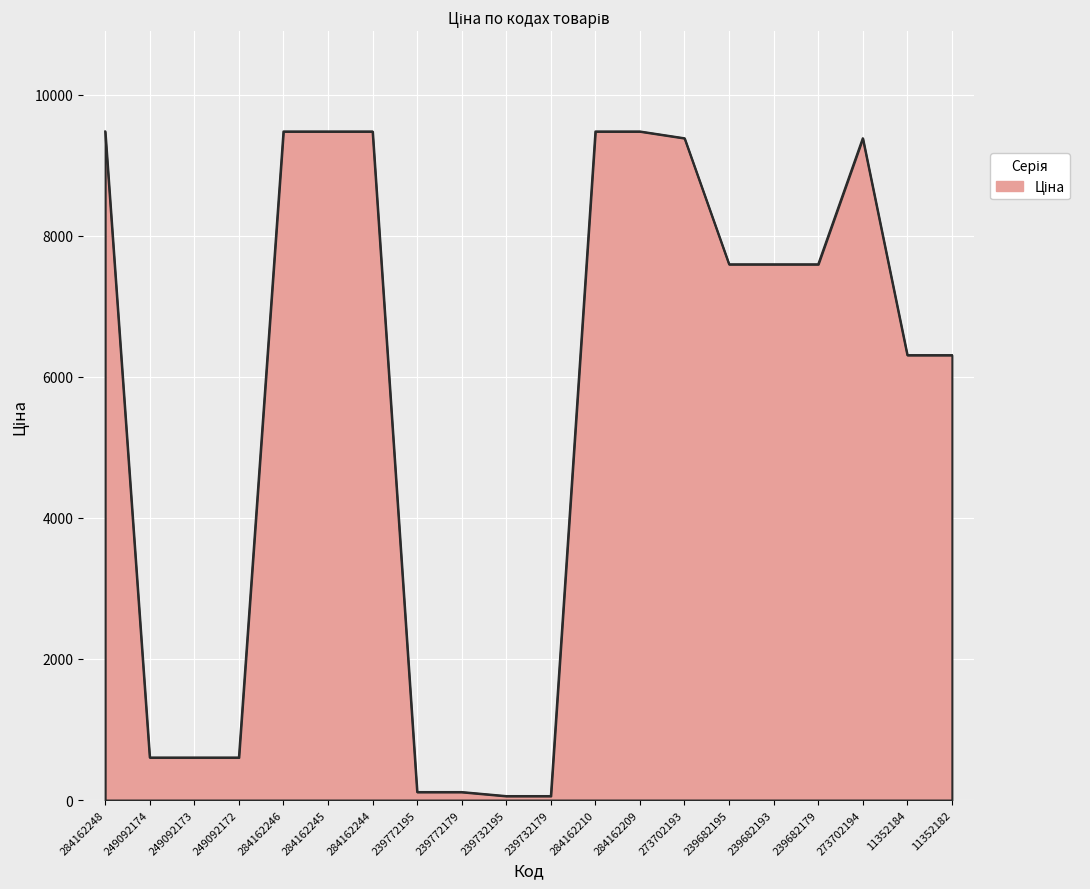

Where does the data first go above 7596?

284162248